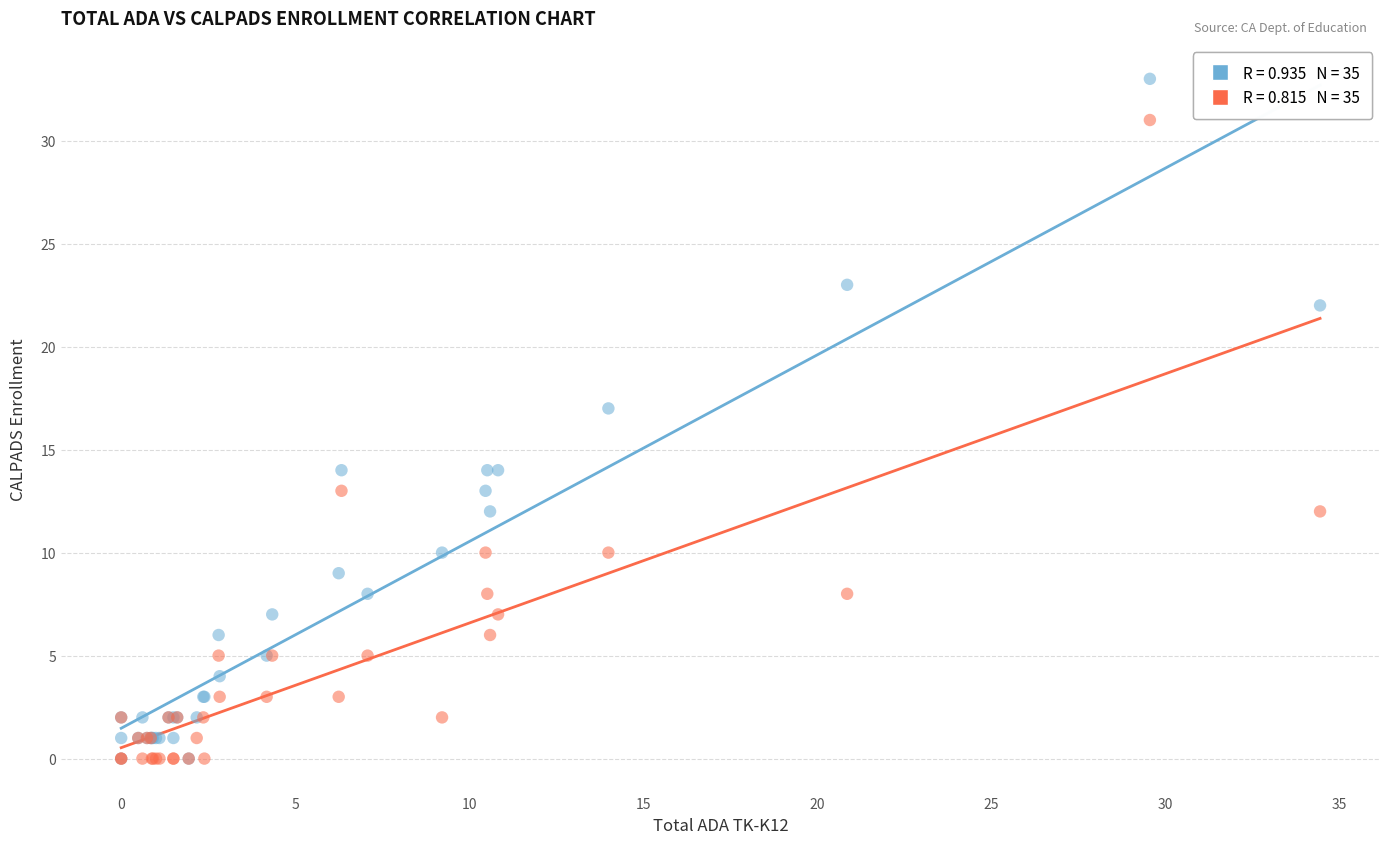

Across all series, what Y value is closest to 16?

17